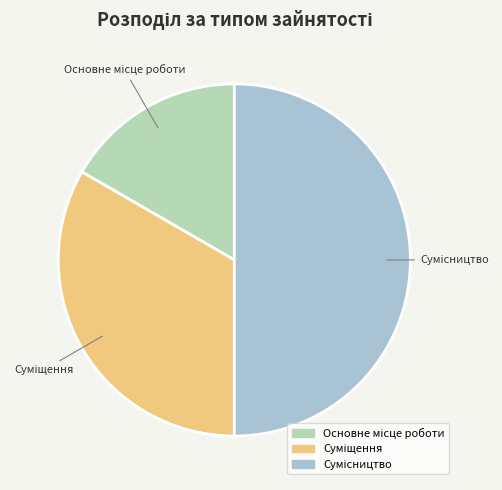

How many slices are in this pie chart?

3